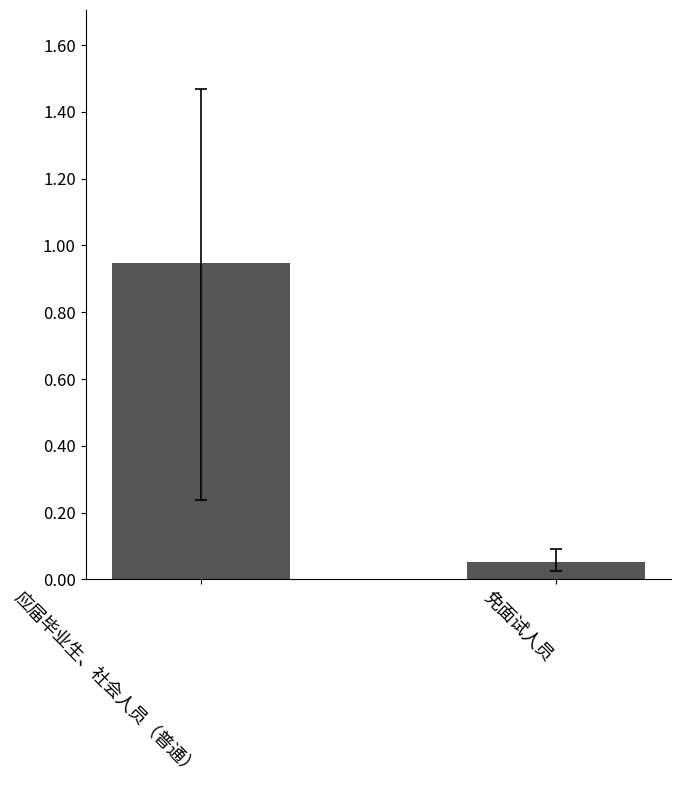

How many distinct data groups are displayed?

1